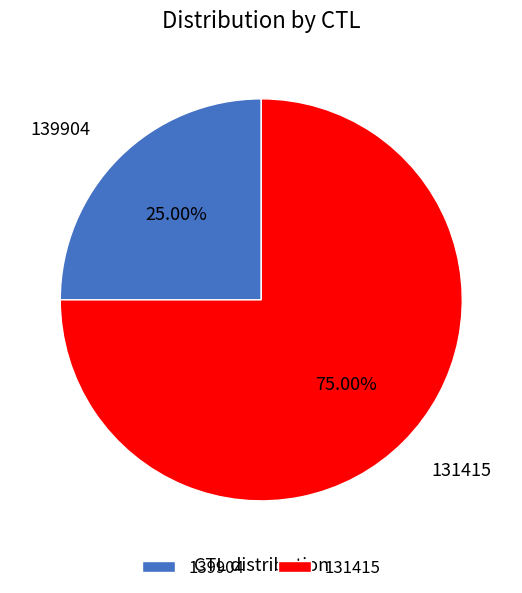

The 139904 slice represents 25% of the pie. True or false?

True